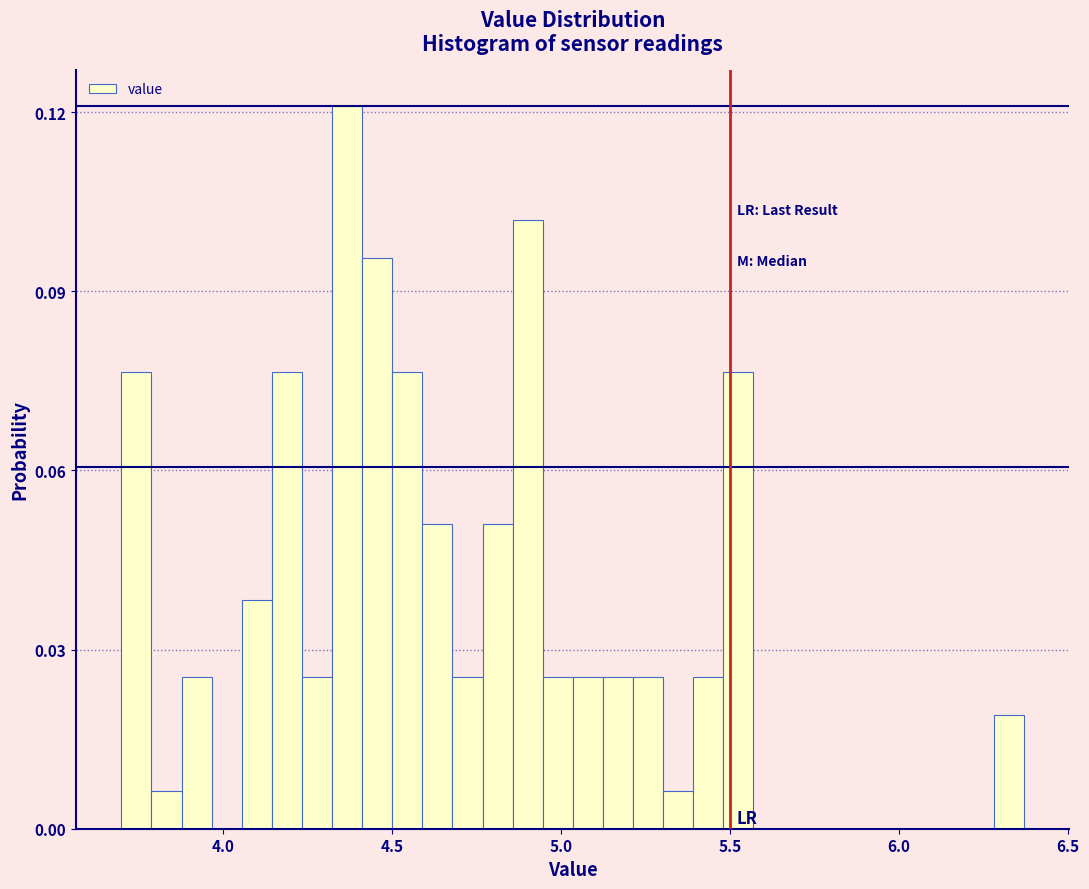

Around what value on the x-axis is the tallest bar? Give the approximate position of its centre, as read against the axis.

4.35